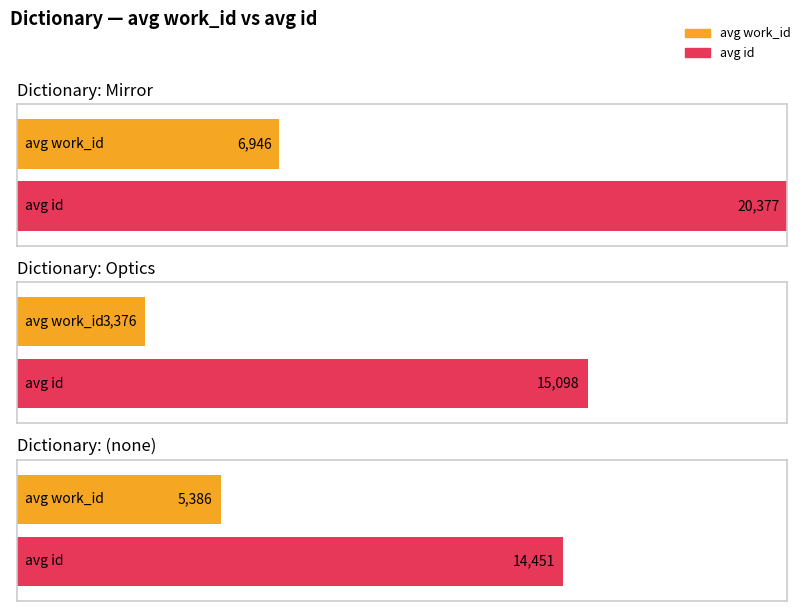

Count the number of data series in this chart.

2